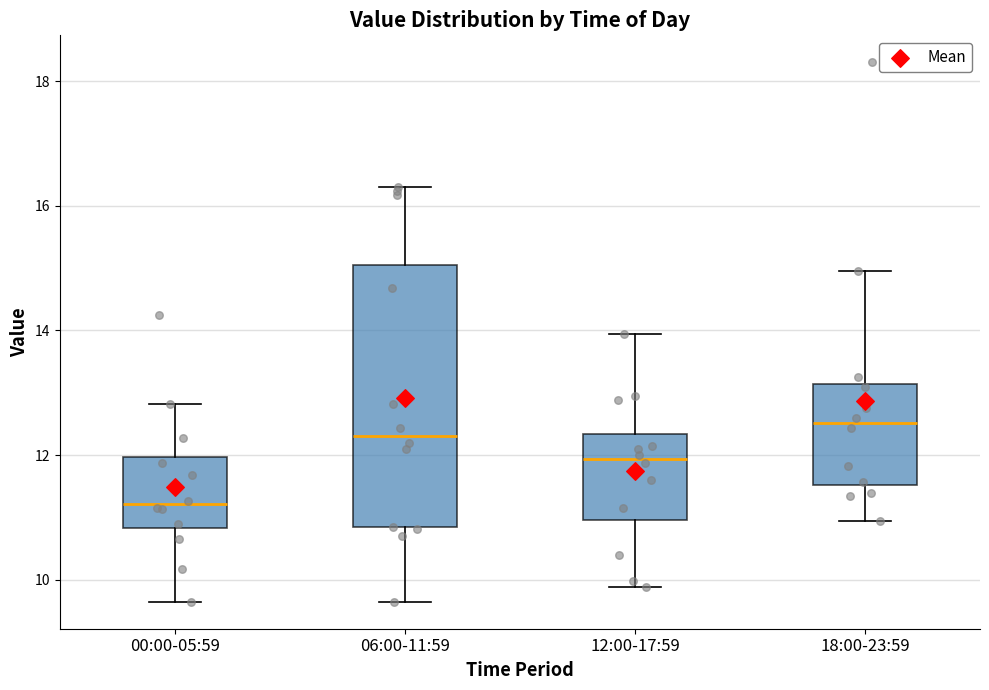

Where does the lower whisker of the box for 06:00-11:59 end on the y-axis? The values are not printed on the chart, so give them approximately, as read against the axis.

9.6